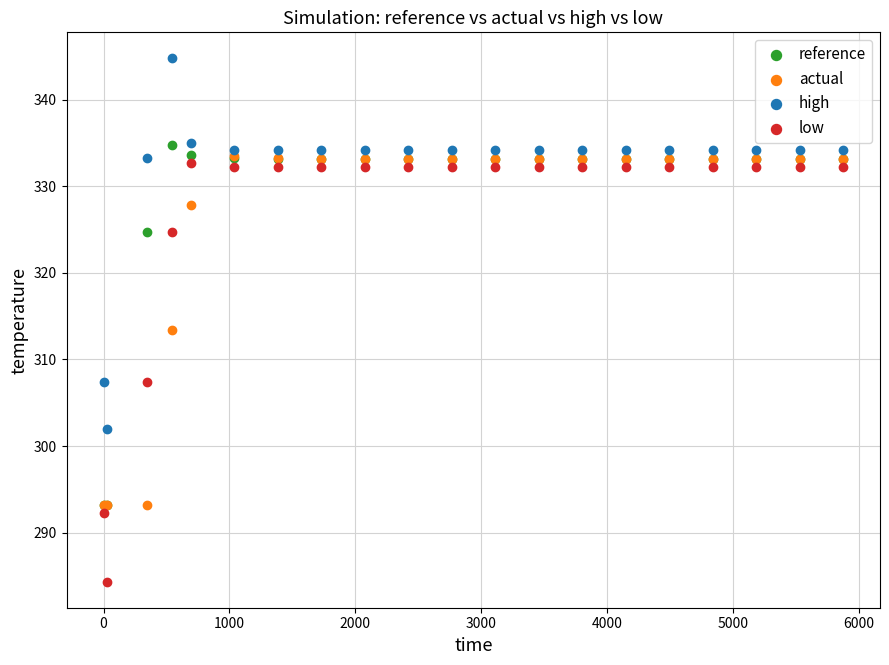

Which series contains the highest Y value?

high